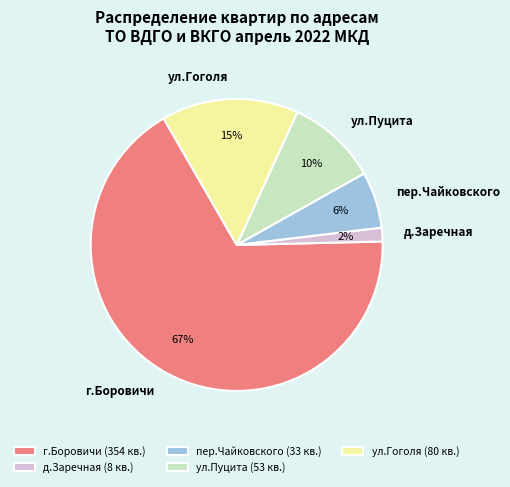

What is the smallest slice in the pie chart?

д.Заречная